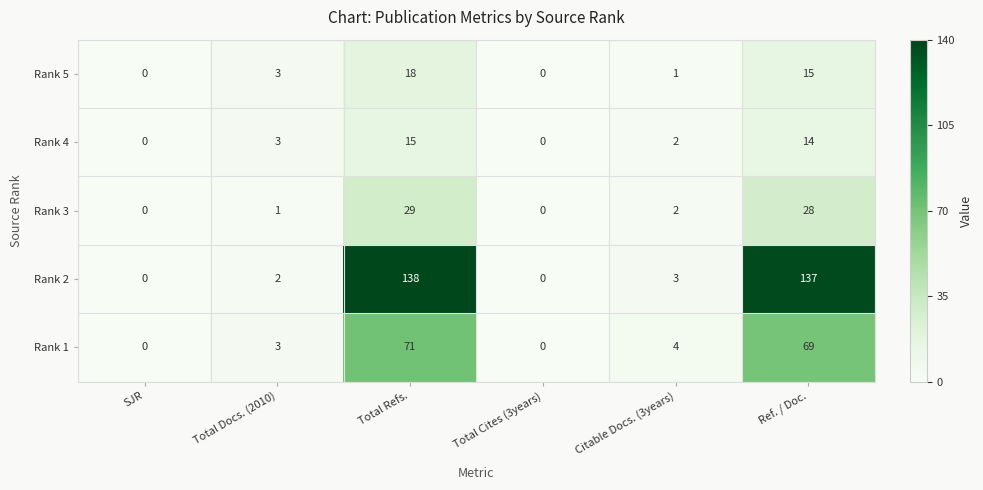

What is the average value of the Rank 5 series?

6